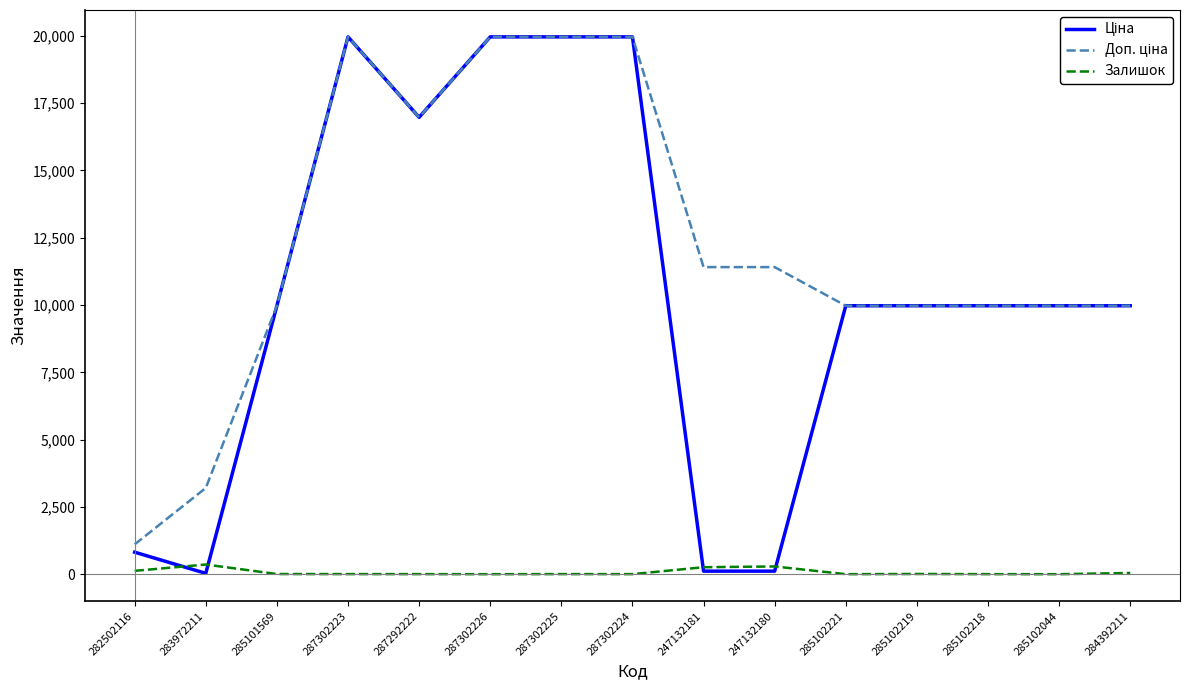

Which category has the lowest value across all series?

287302226